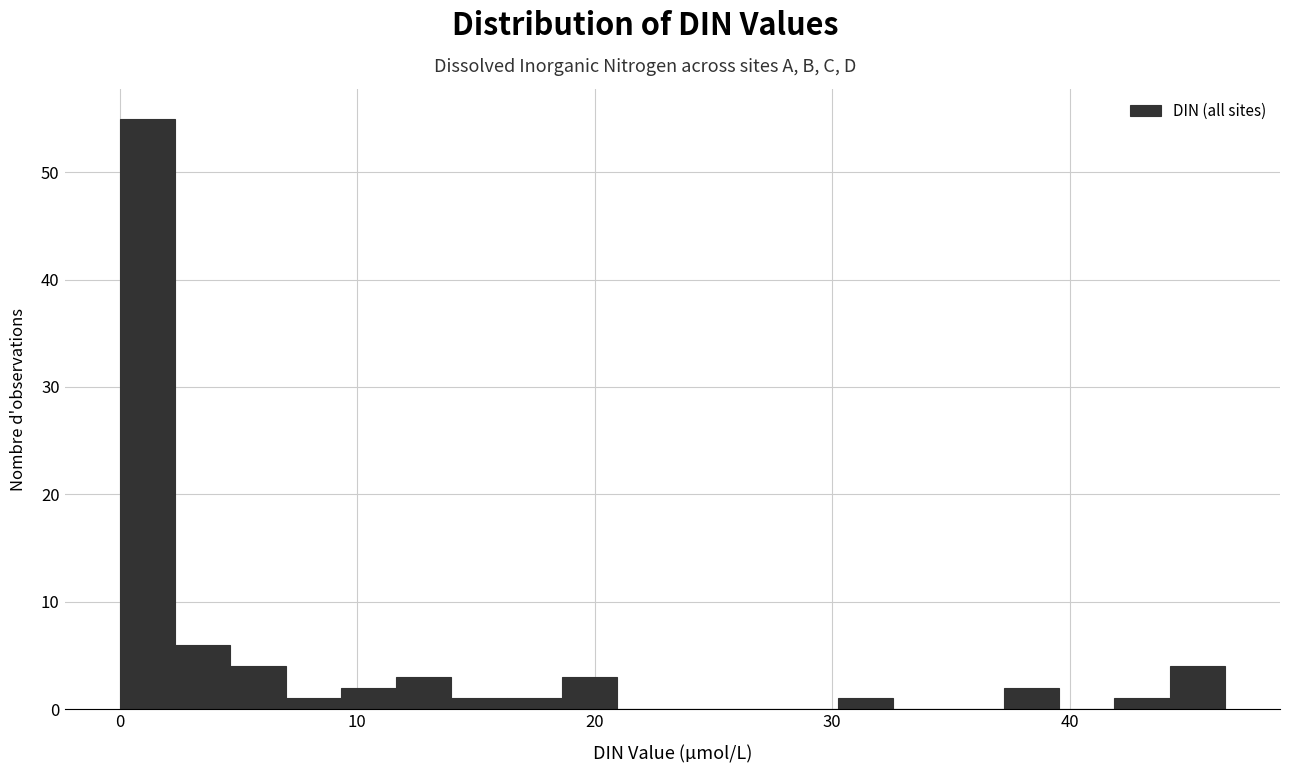

Around what value on the x-axis is the tallest bar? Give the approximate position of its centre, as read against the axis.

1